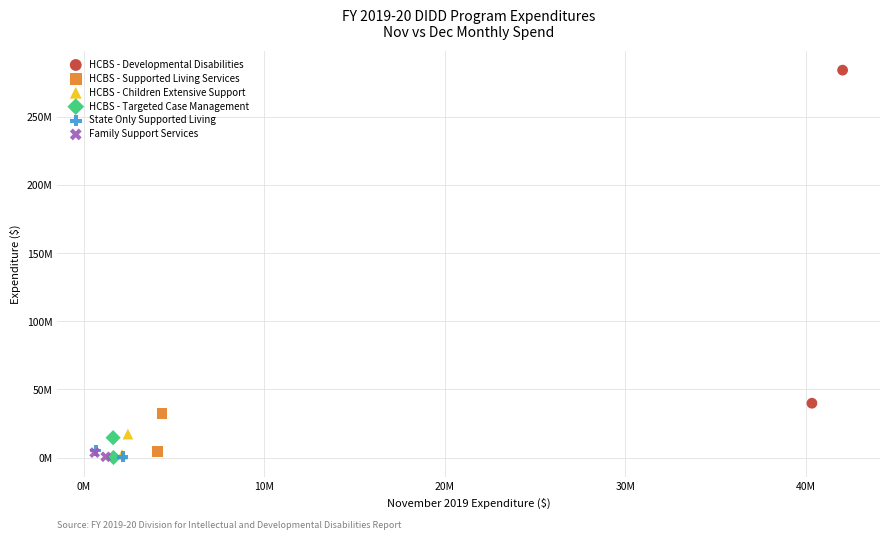

What are all the series names shown in the legend?

HCBS - Developmental Disabilities, HCBS - Supported Living Services, HCBS - Children Extensive Support, HCBS - Targeted Case Management, State Only Supported Living, Family Support Services